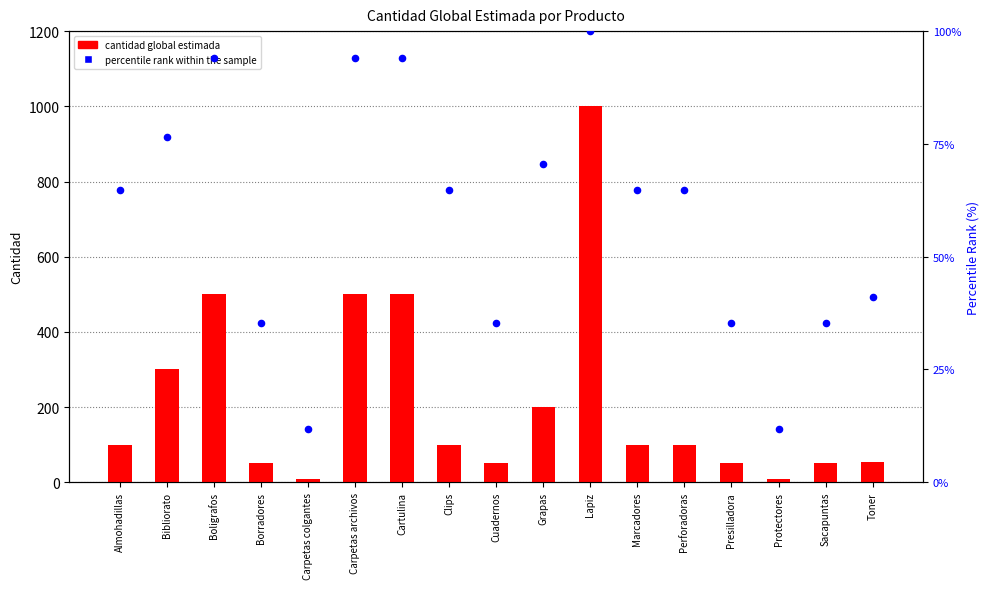

Which series has the largest total across all categories?

cantidad global estimada